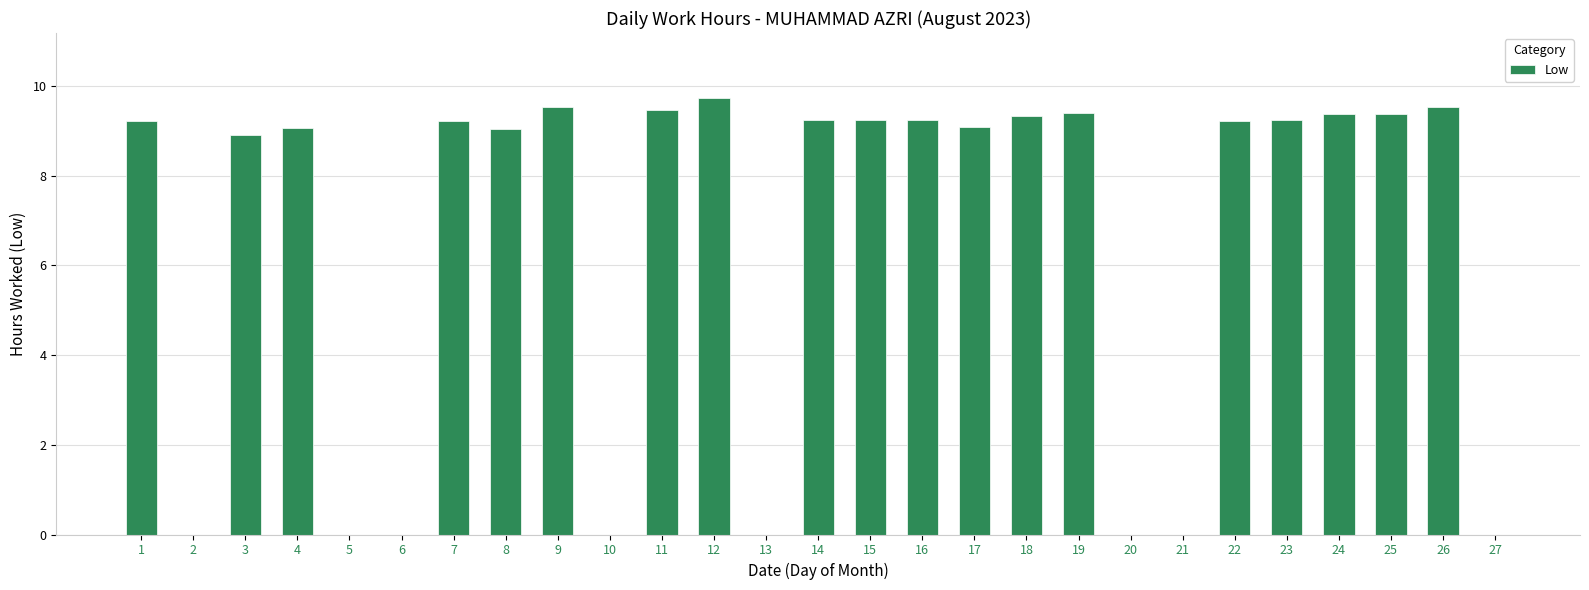

What is the greatest value displayed?

9.7